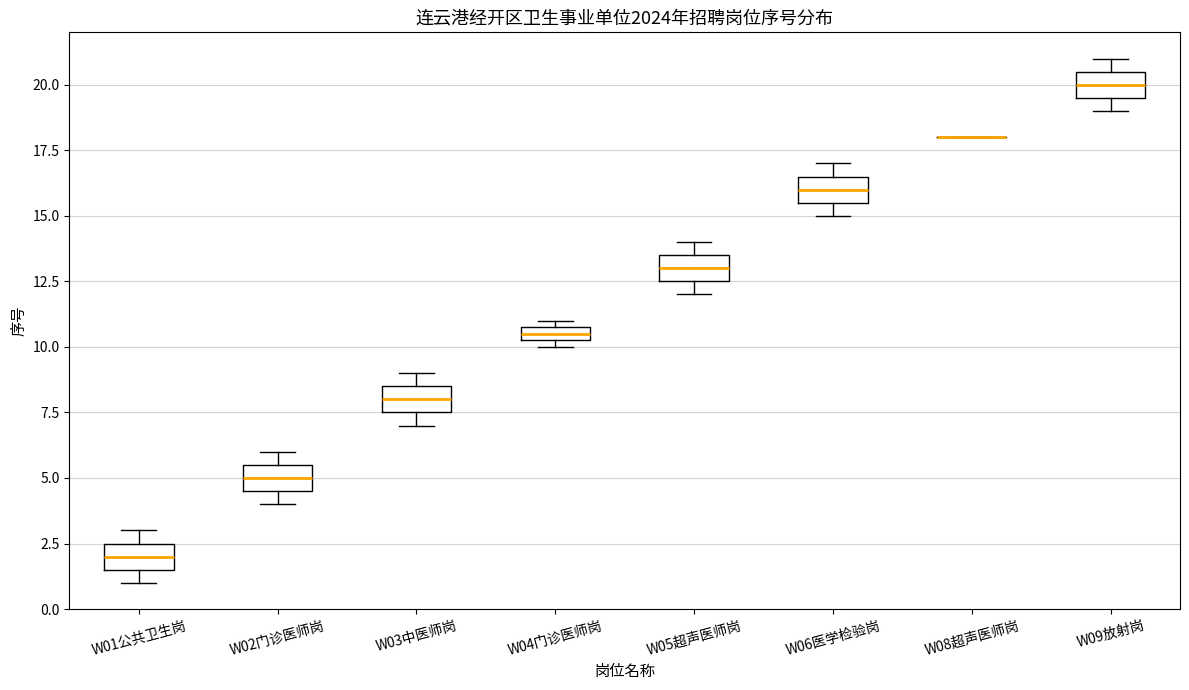

Where is the lower edge of the box for W04门诊医师岗 on the y-axis? The values are not printed on the chart, so give them approximately, as read against the axis.

10.5